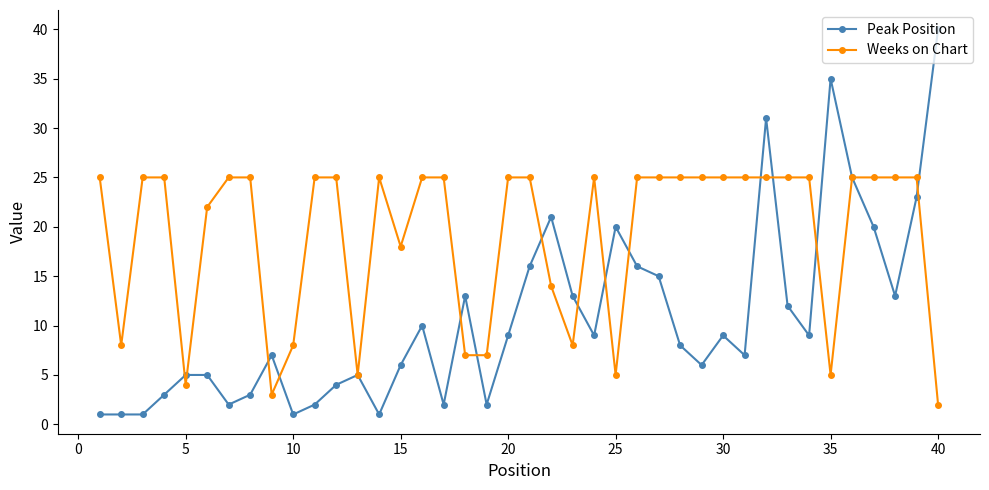

Which series has the largest range (max minus min)?

Peak Position